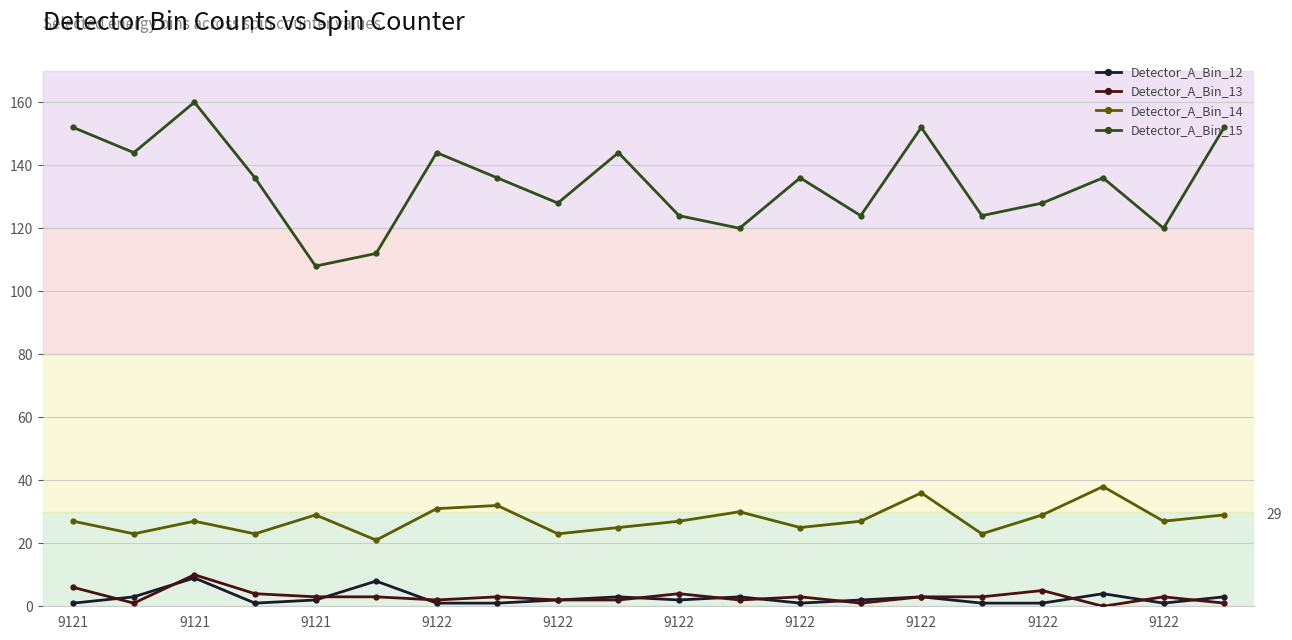

At how many categories does at least one series exceed 63?

20